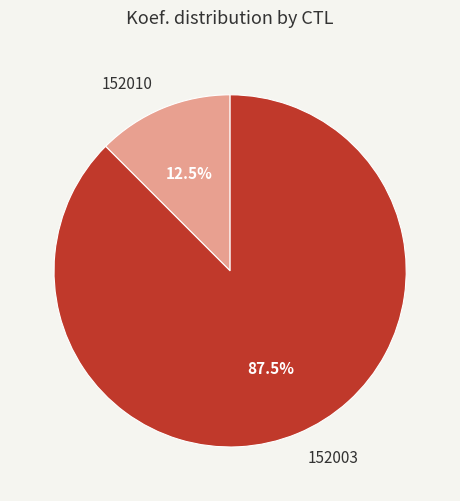

Which category has the smallest portion of the pie?

152010